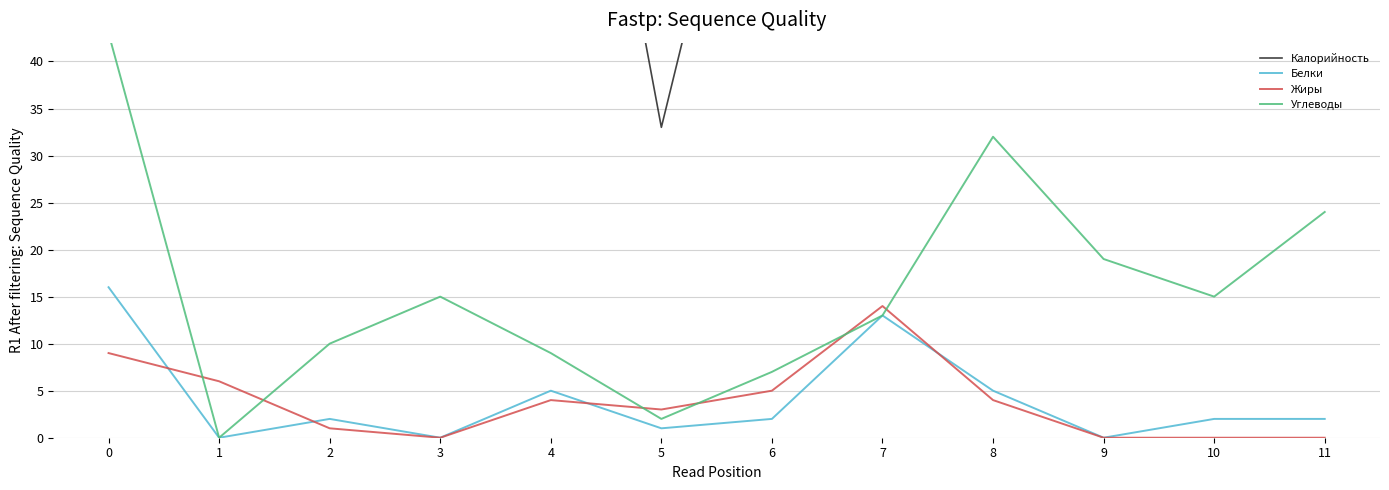

At how many categories does at least one series exceed 60?

9